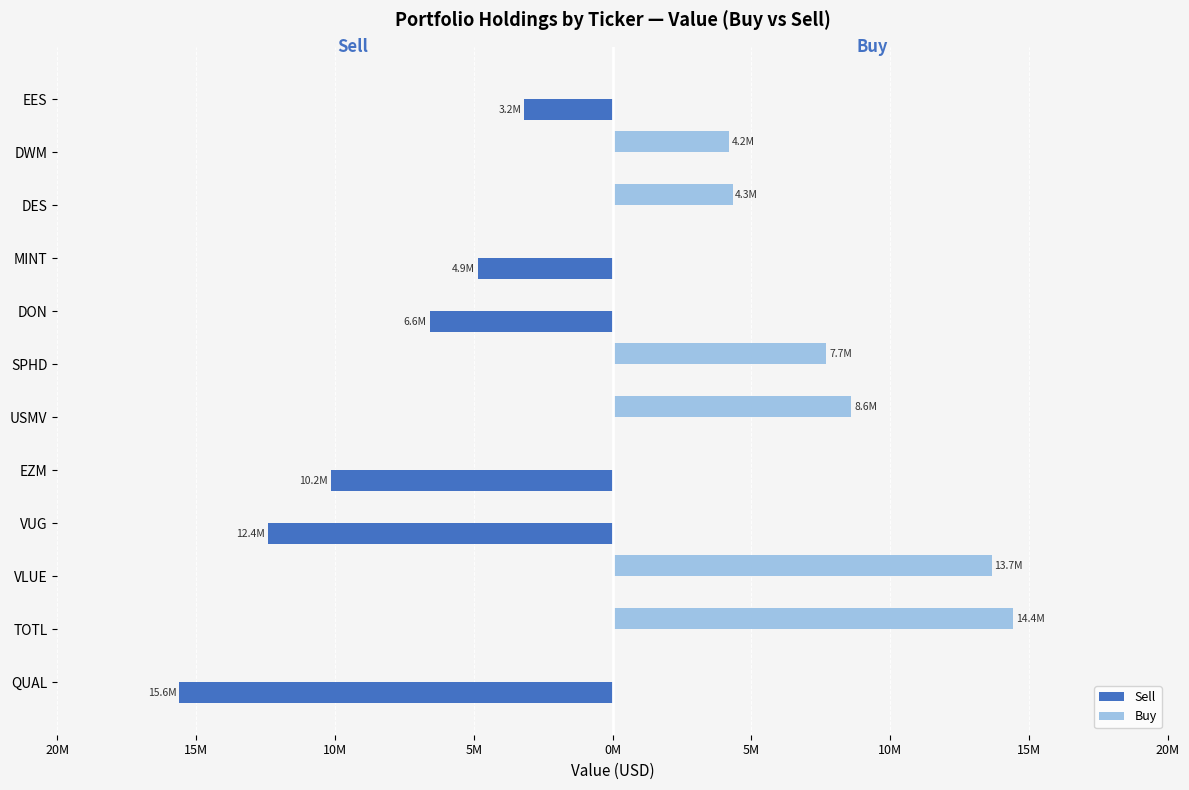

What are all the series names shown in the legend?

Sell, Buy